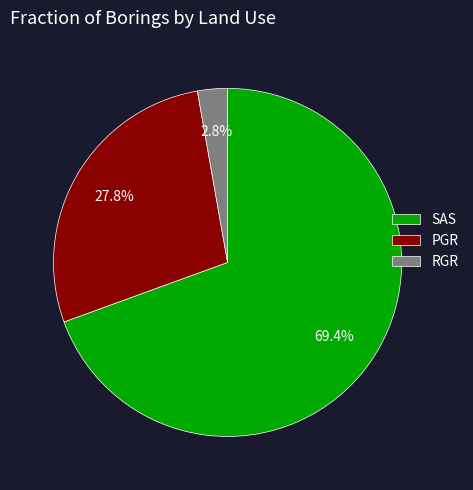

Is it true that SAS is 69% of the pie?

True